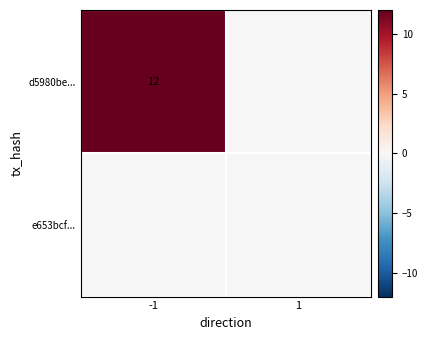

The value of d5980be... at -1 is 20. True or false?

False